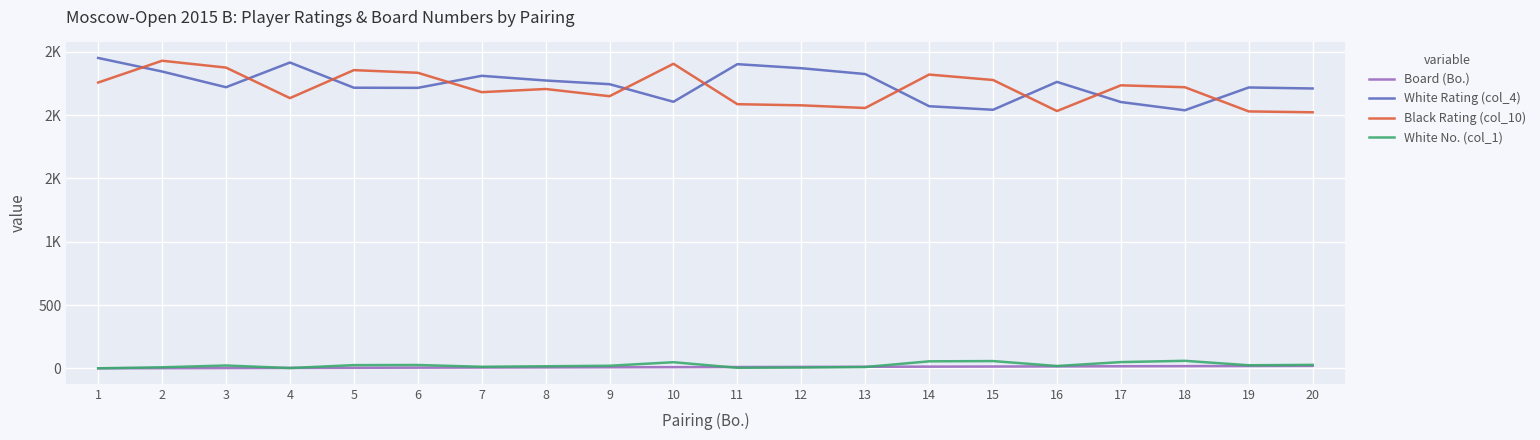

What are all the series names shown in the legend?

Board (Bo.), White Rating (col_4), Black Rating (col_10), White No. (col_1)